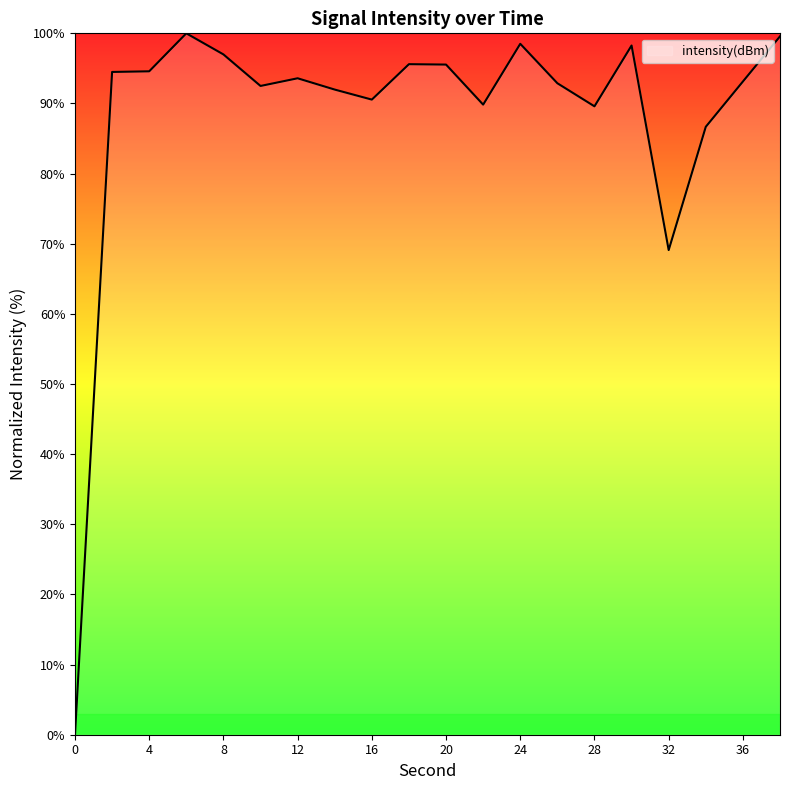

What is the maximum value shown in the chart?

100.0